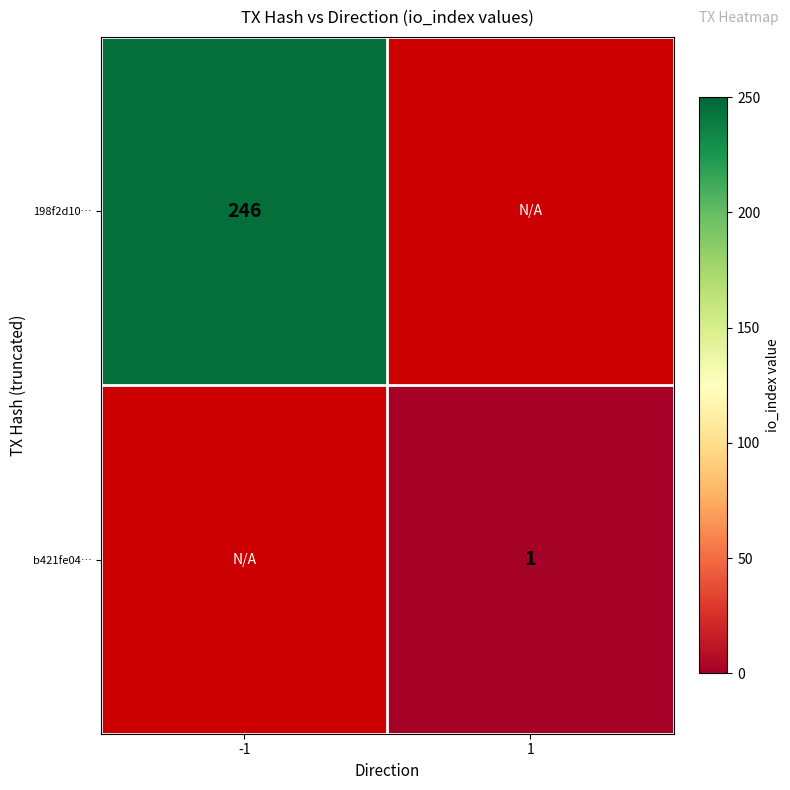

The value of b421fe04… at 1 is 1. True or false?

True